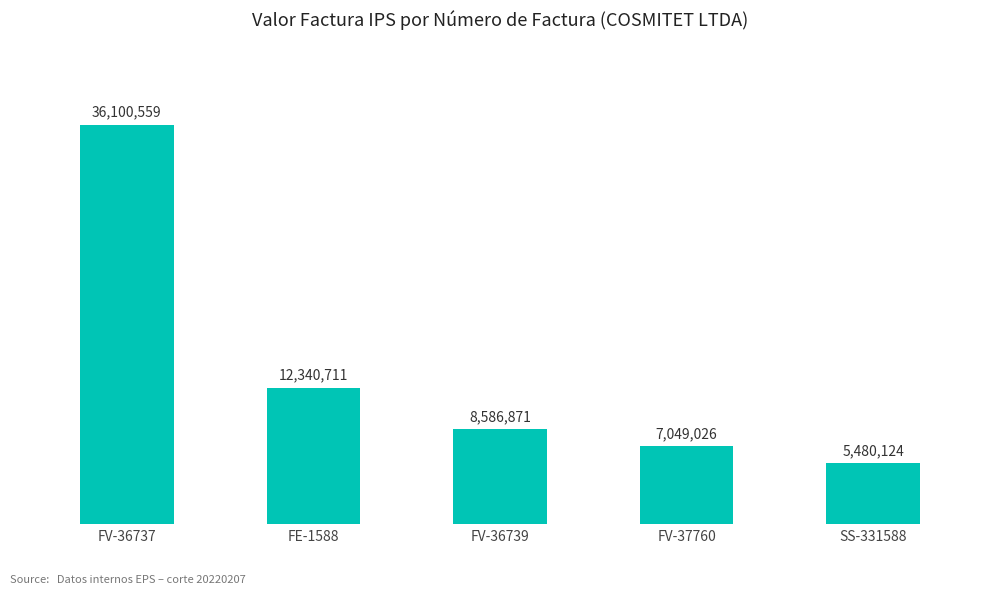

Where does the data first go above 8586871?

FV-36737